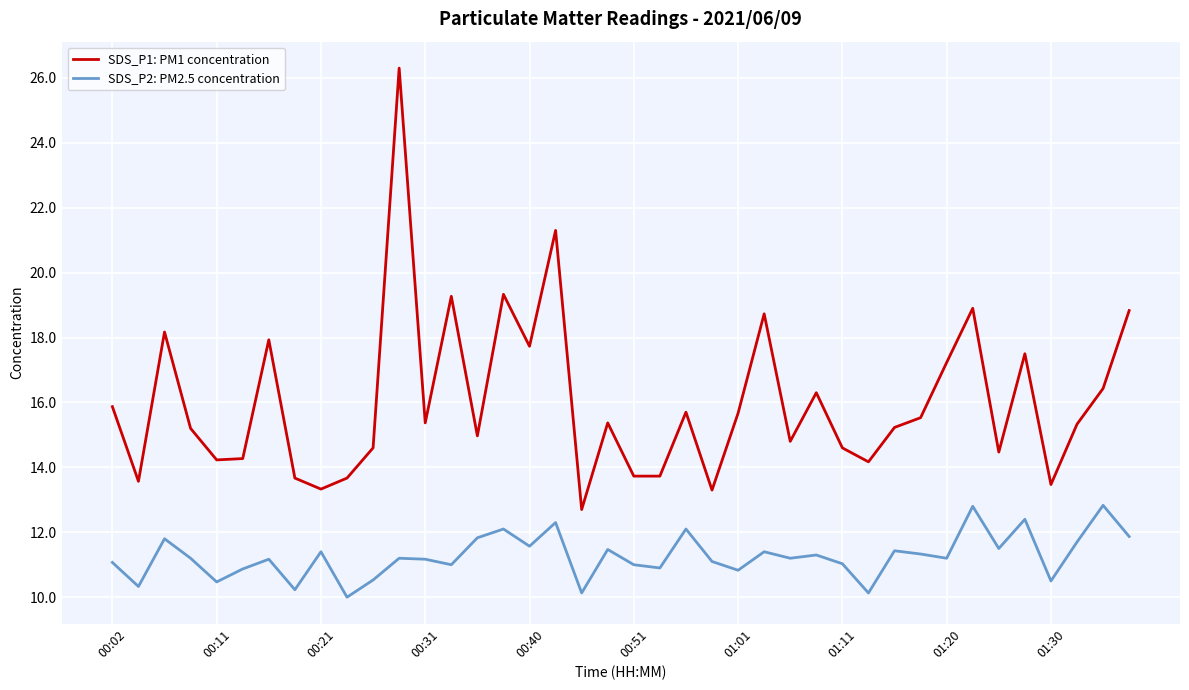

Which series has the largest range (max minus min)?

SDS_P1: PM1 concentration